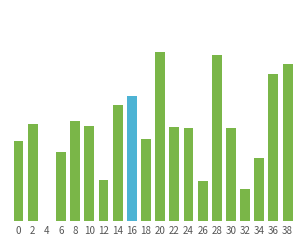

List the labels in order of value, largest first.

20, 28, 38, 36, 16, 14, 8, 2, 10, 22, 24, 30, 18, 0, 6, 34, 12, 26, 32, 4